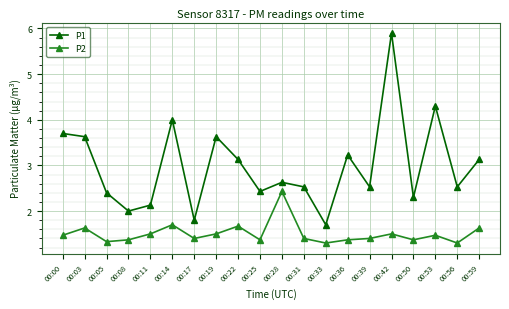

Which series has the largest range (max minus min)?

P1